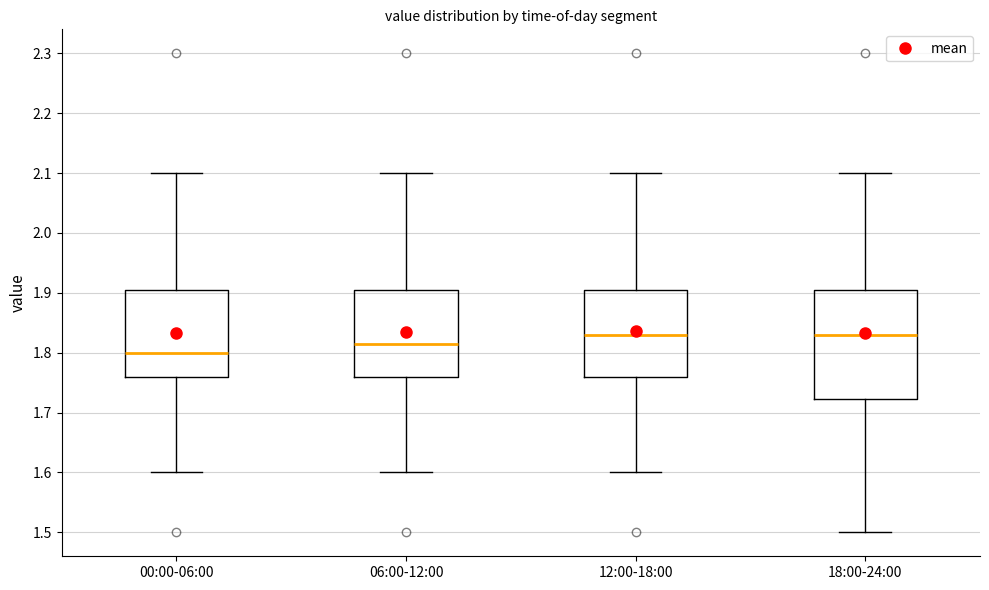

Where does the median line of the box for 00:00-06:00 sit on the y-axis? The values are not printed on the chart, so give them approximately, as read against the axis.

1.80